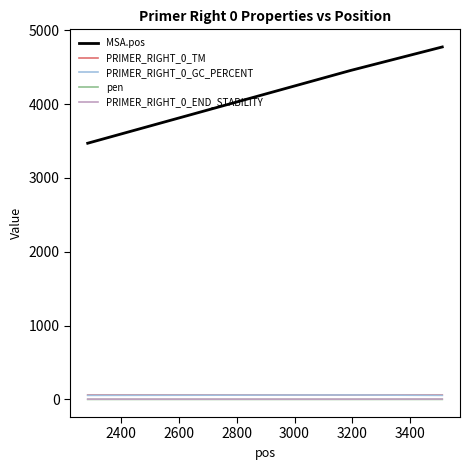

How many lines are shown in the chart?

5